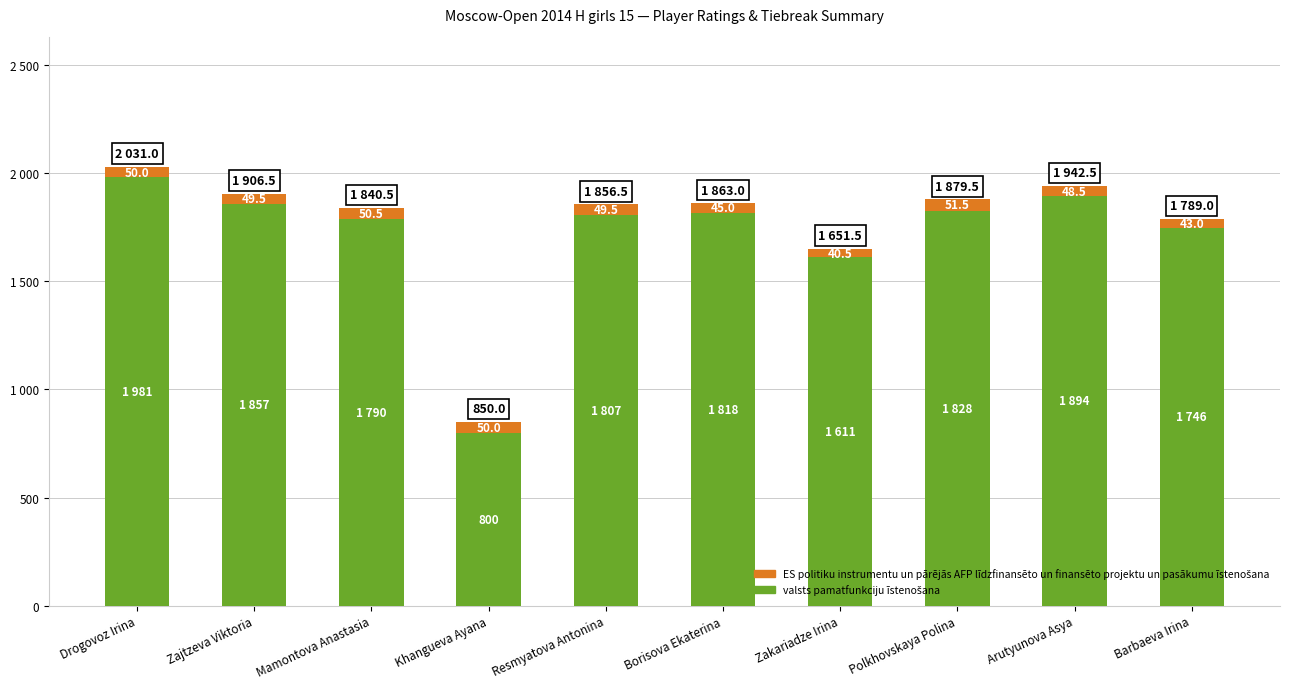

The valsts pamatfunkciju īstenošana series shows 1157.1 at Barbaeva Irina. True or false?

False